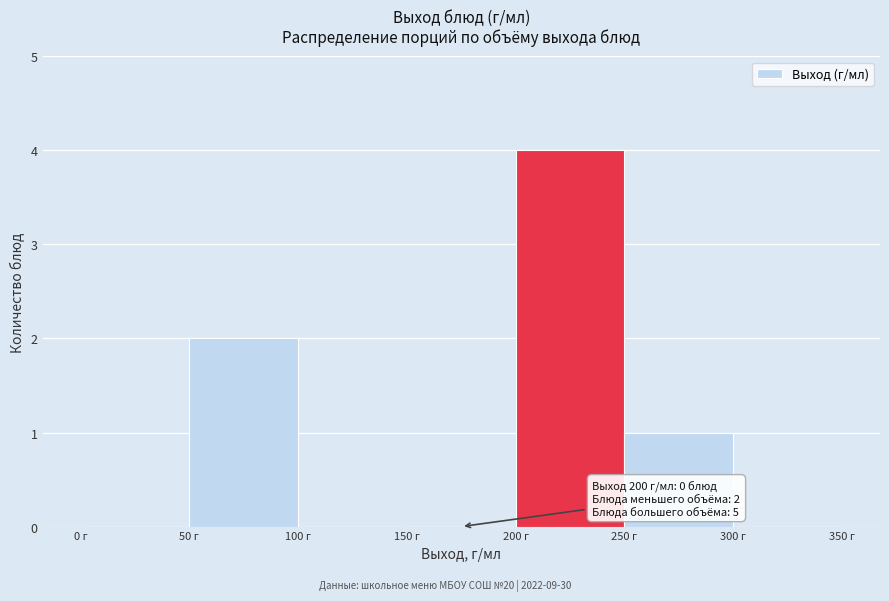

Which range on the x-axis has the tallest bar?

200 to 250